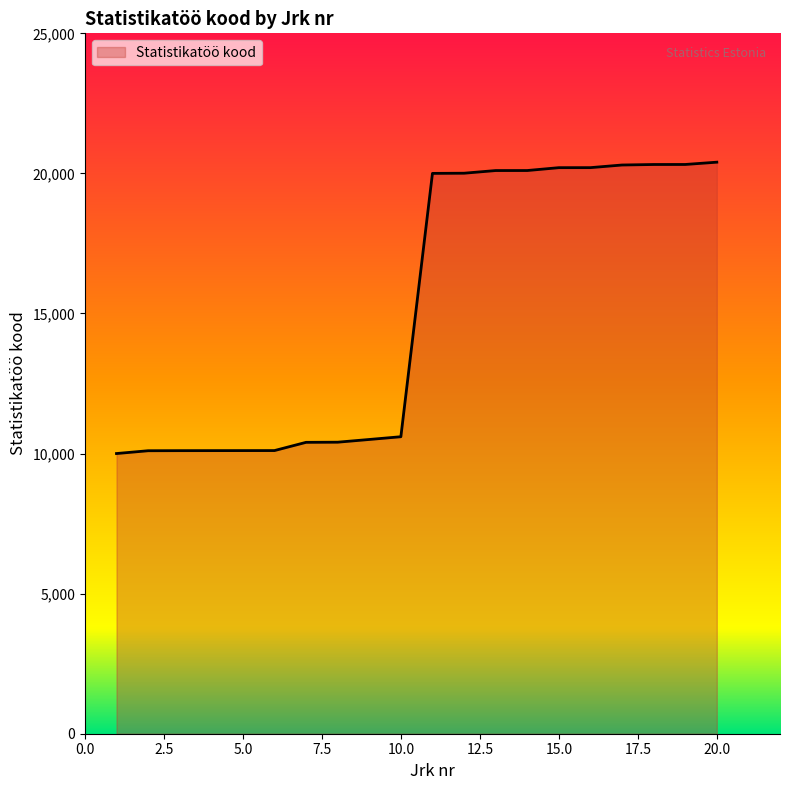

How many lines are shown in the chart?

1